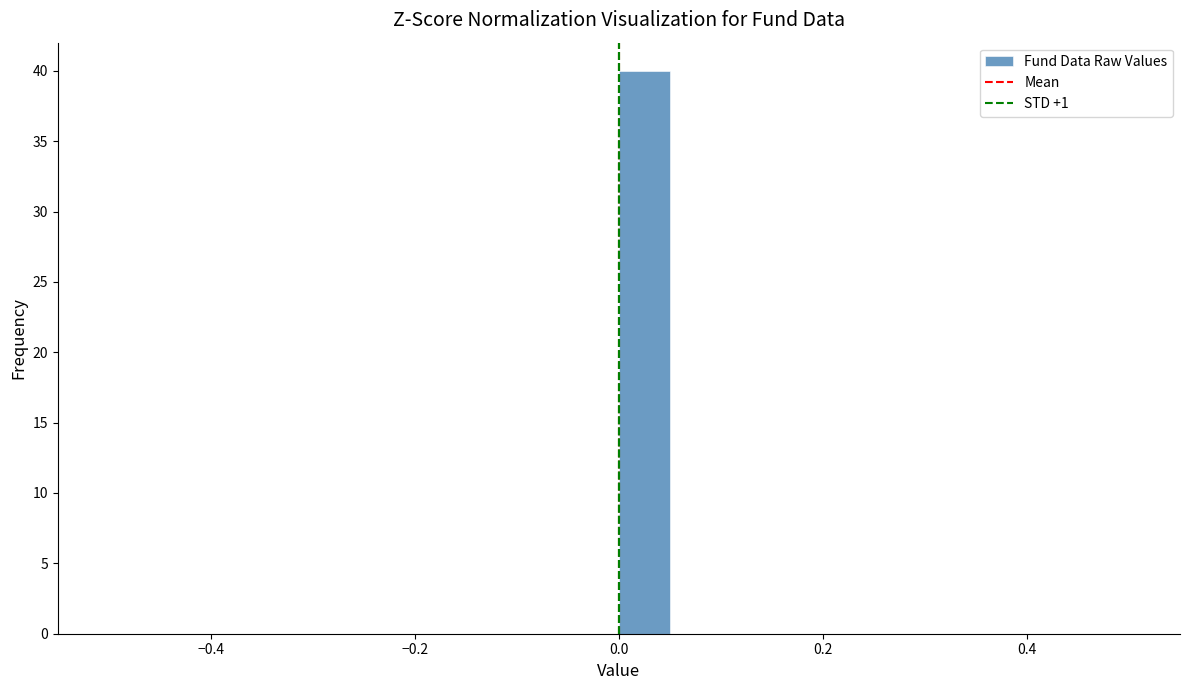

Read against the x-axis, roughly where is the centre of the tallest bar?

0.02